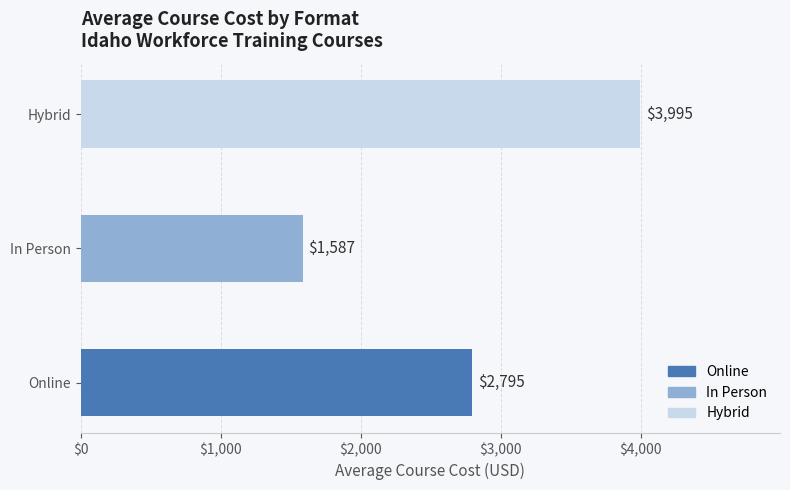

The chart shows a value of 5806 at Hybrid. True or false?

False